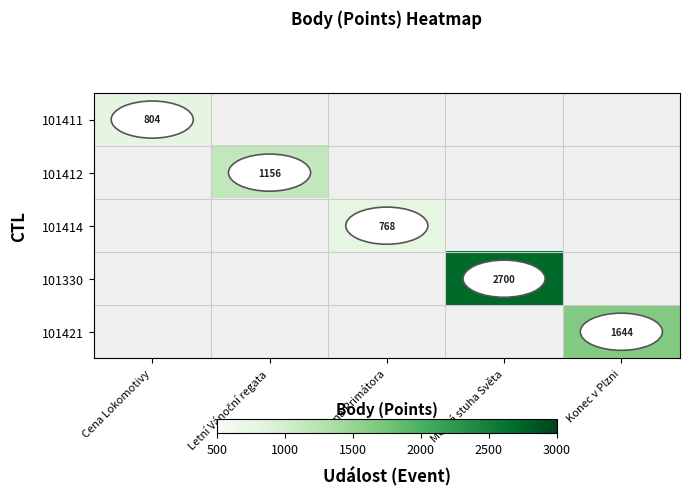

Which category has the highest value in the 101411 series?

Cena Lokomotivy